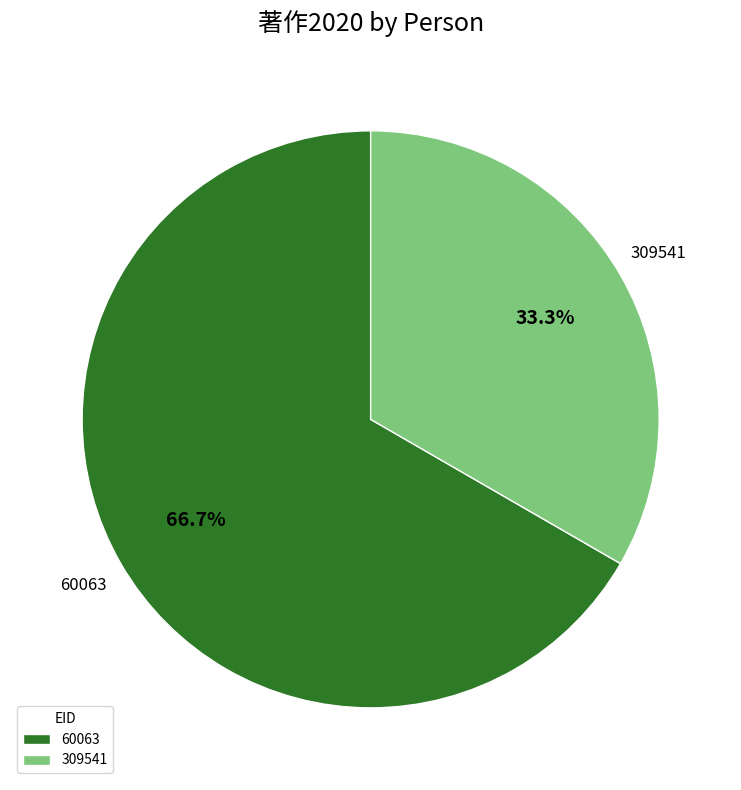

Between 309541 and 60063, which is larger?

60063